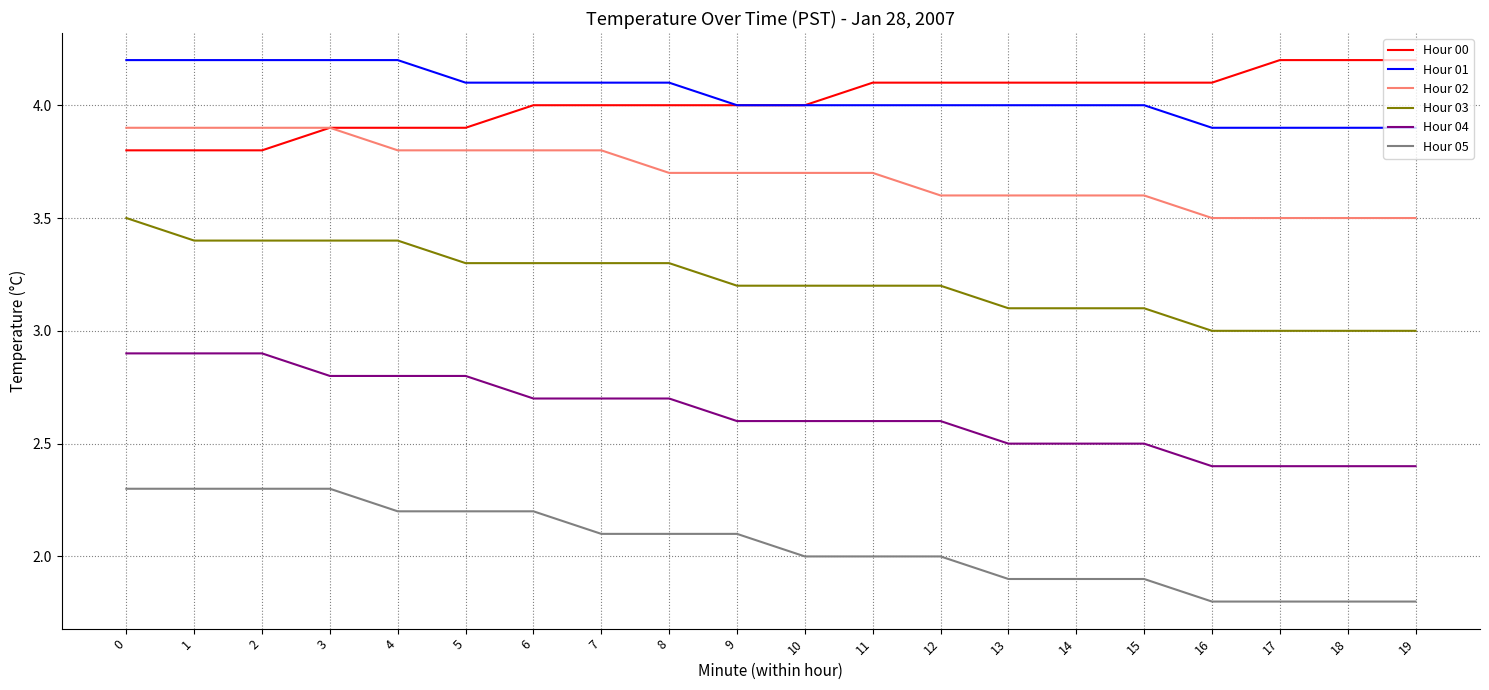

True or false: Hour 02 and Hour 01 cross at least once.

False